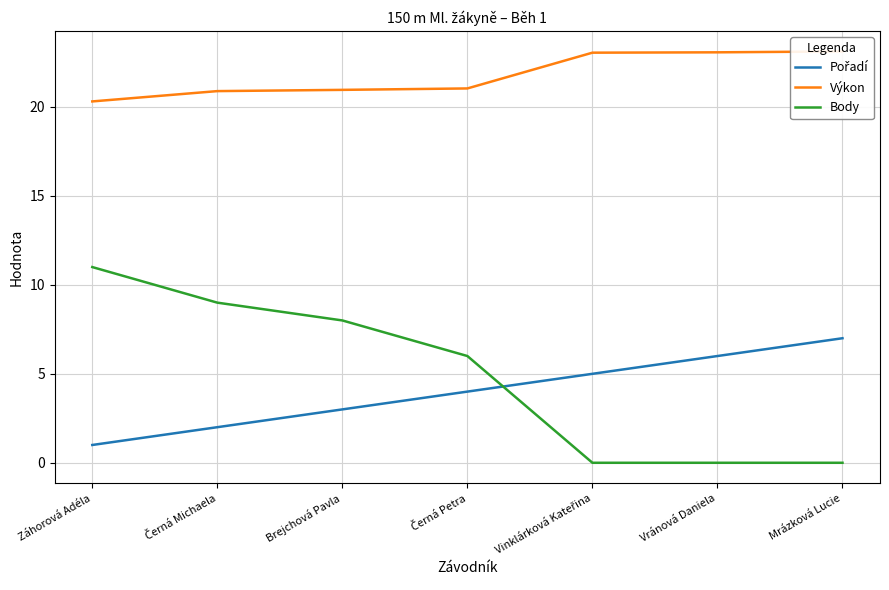

How many data points does each series have?

7